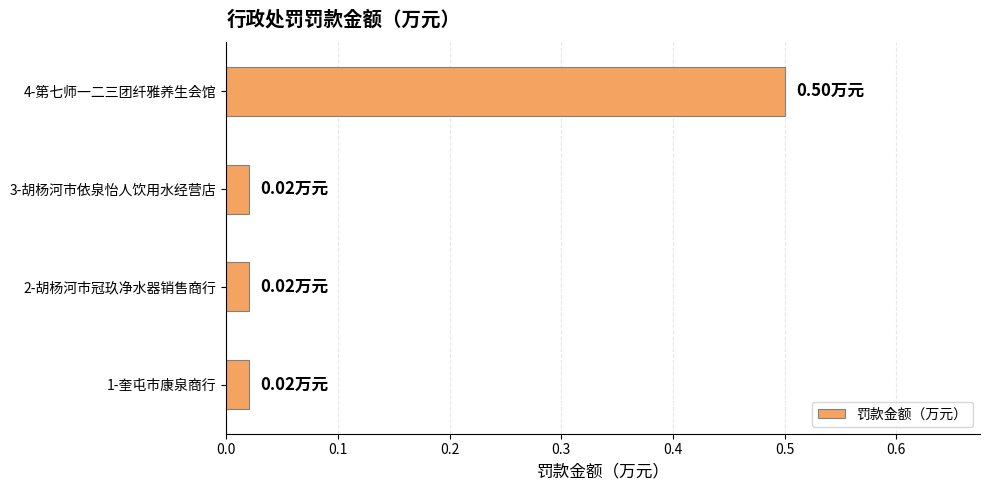

What is the difference between the maximum and minimum values?

0.5